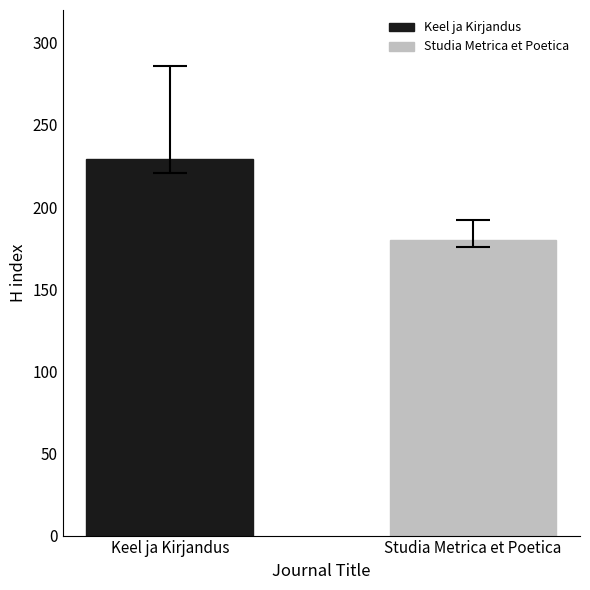

Which label corresponds to the smallest value in the chart?

Studia Metrica et Poetica